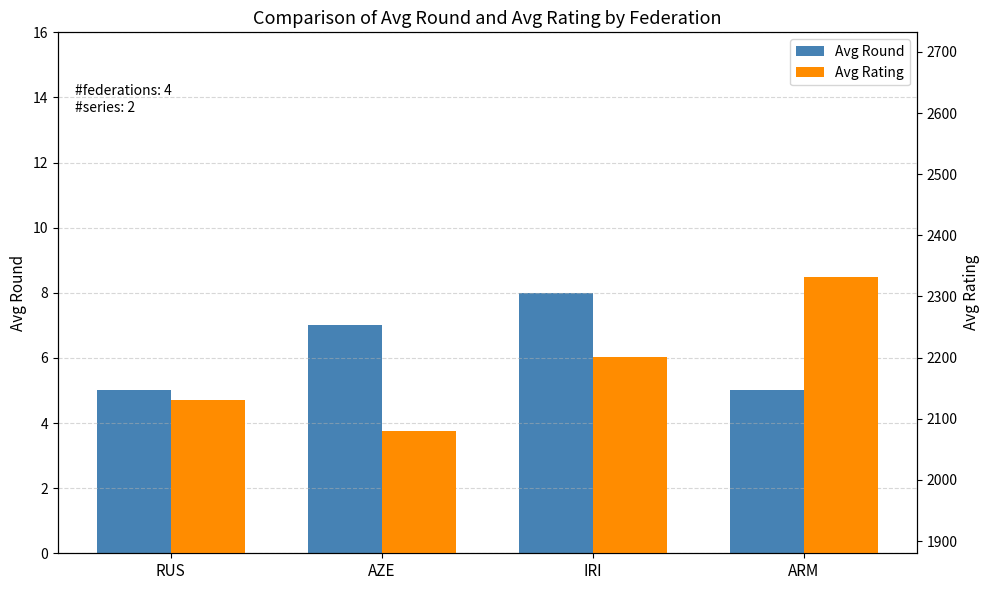

Which series has the largest total across all categories?

Avg Rating